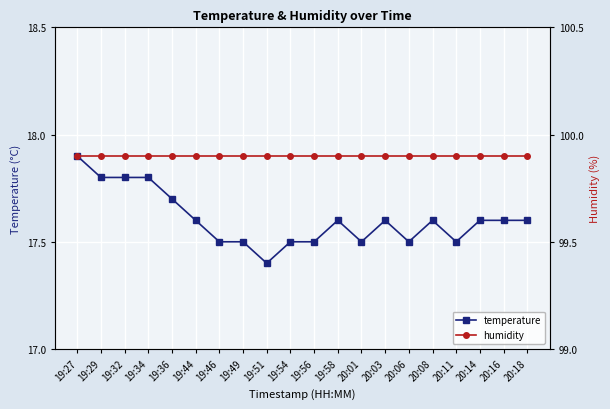

The value of humidity at 20:14 is 99.9. True or false?

True